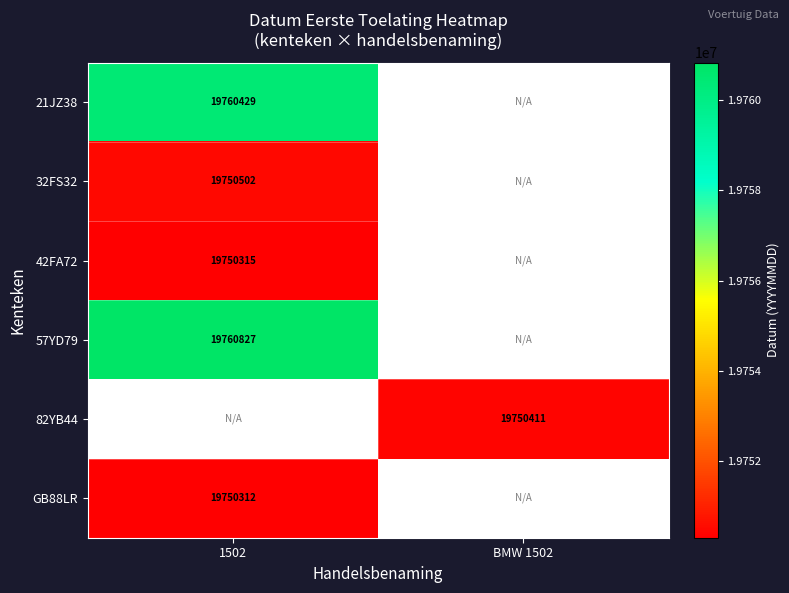

True or false: 82YB44 has a value of 19750411 at BMW 1502.

True